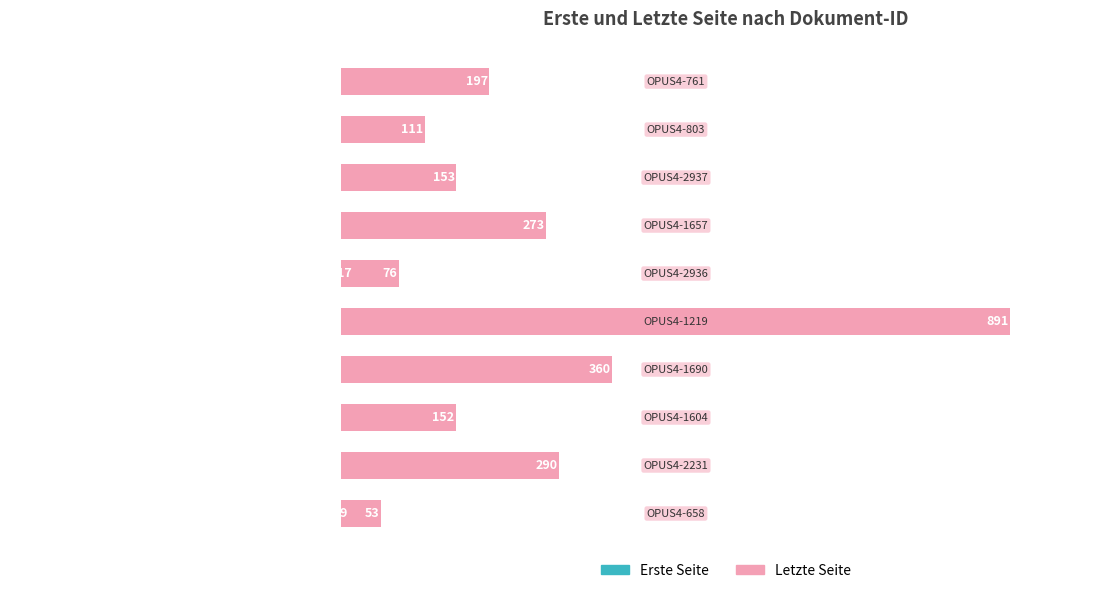

The value of Erste Seite at 7 is 111. True or false?

False